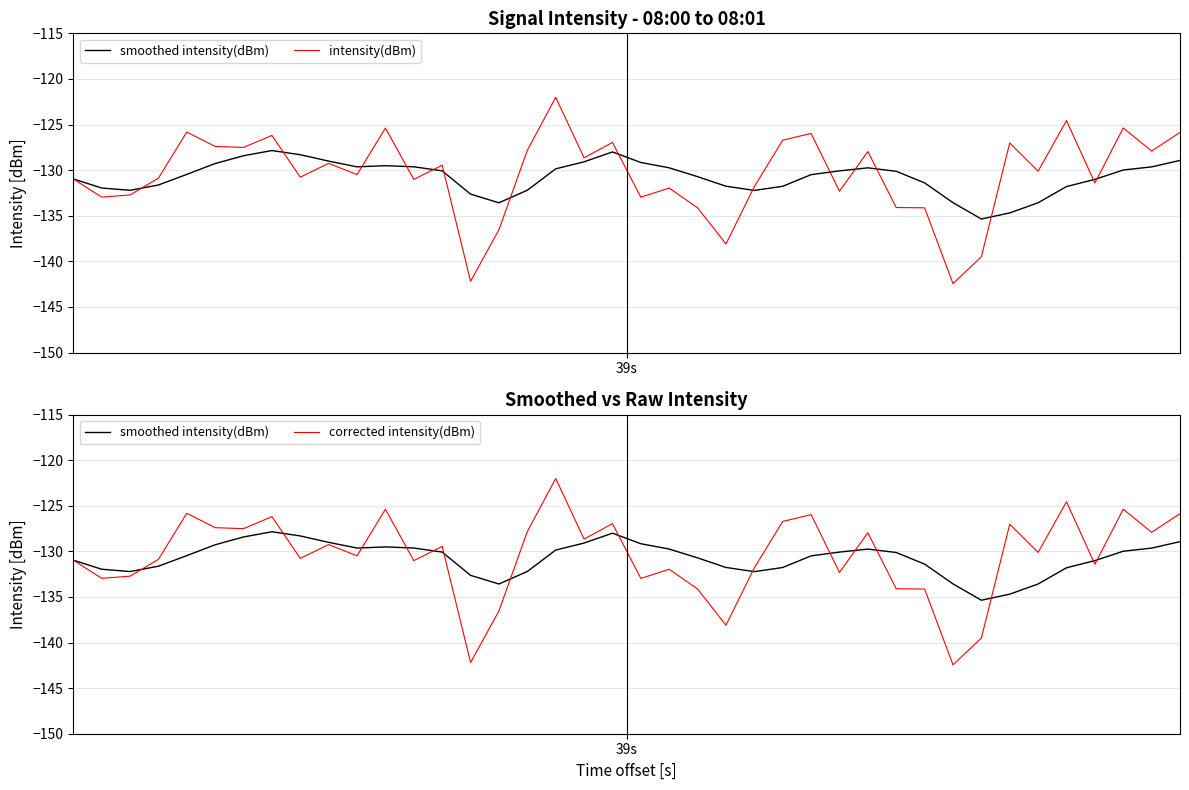

True or false: intensity(dBm) and smoothed intensity(dBm) intersect in this chart.

True